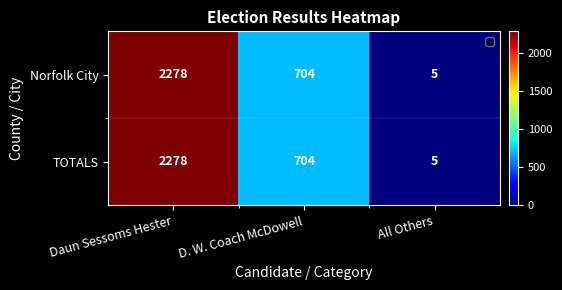

Rank the categories by TOTALS value from lowest to highest.

All Others, D. W. Coach McDowell, Daun Sessoms Hester